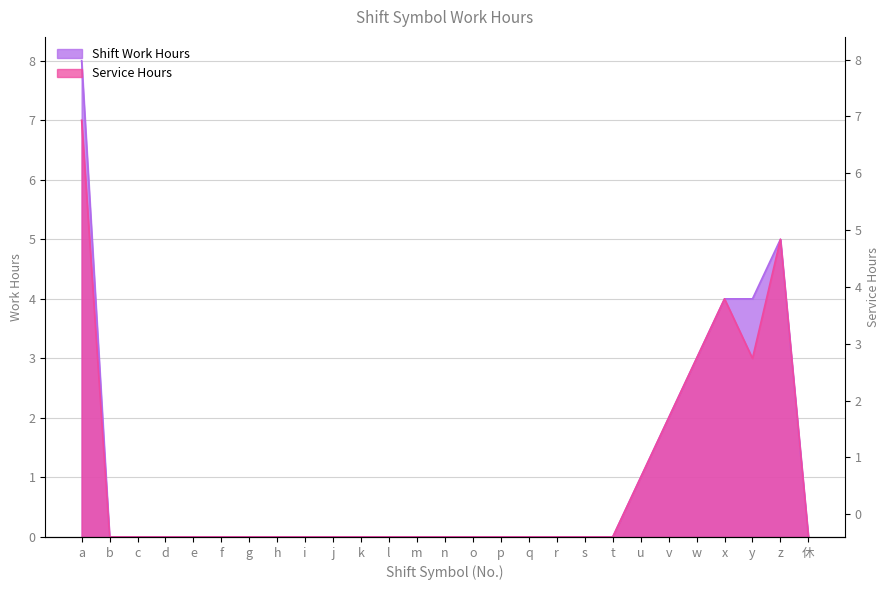

Which series has the largest total across all categories?

Shift Work Hours